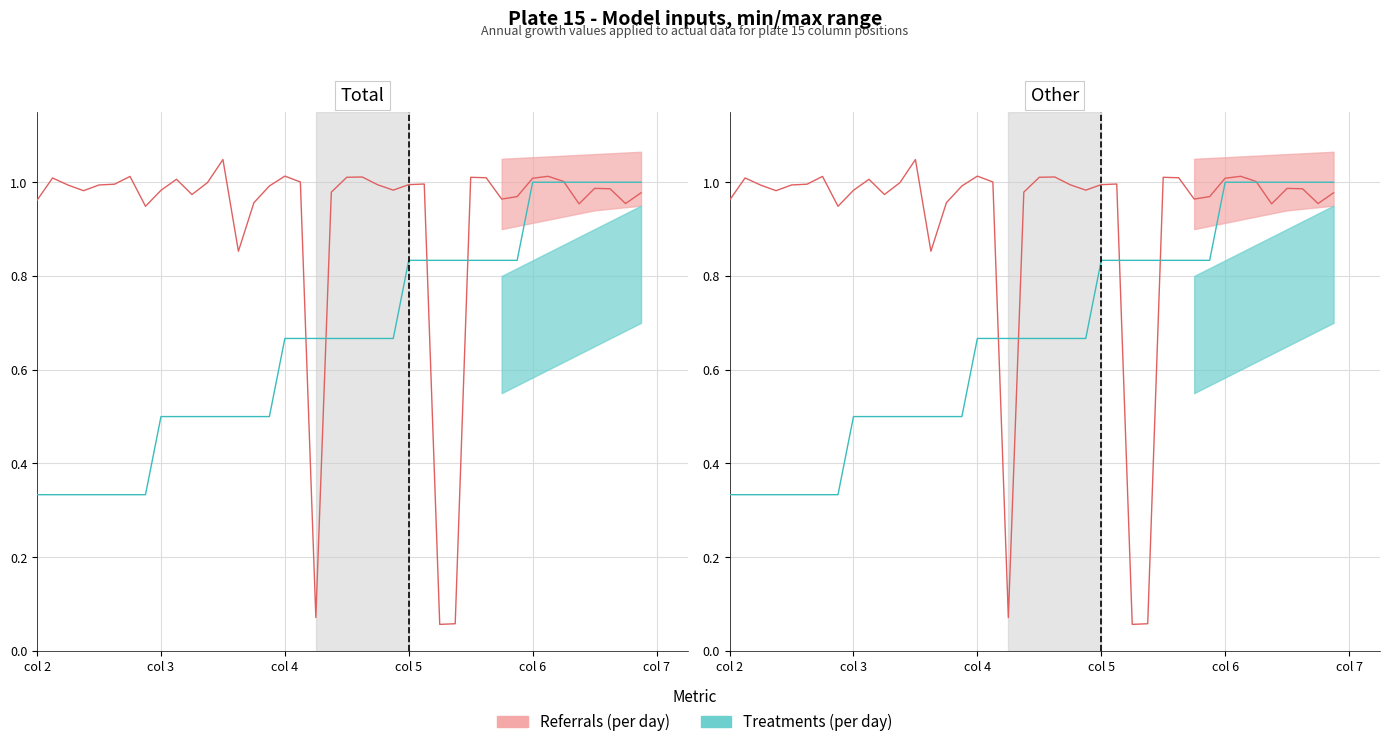

In Referrals (per day), how many points are lower than both neighbors (excluding endpoints)?

10